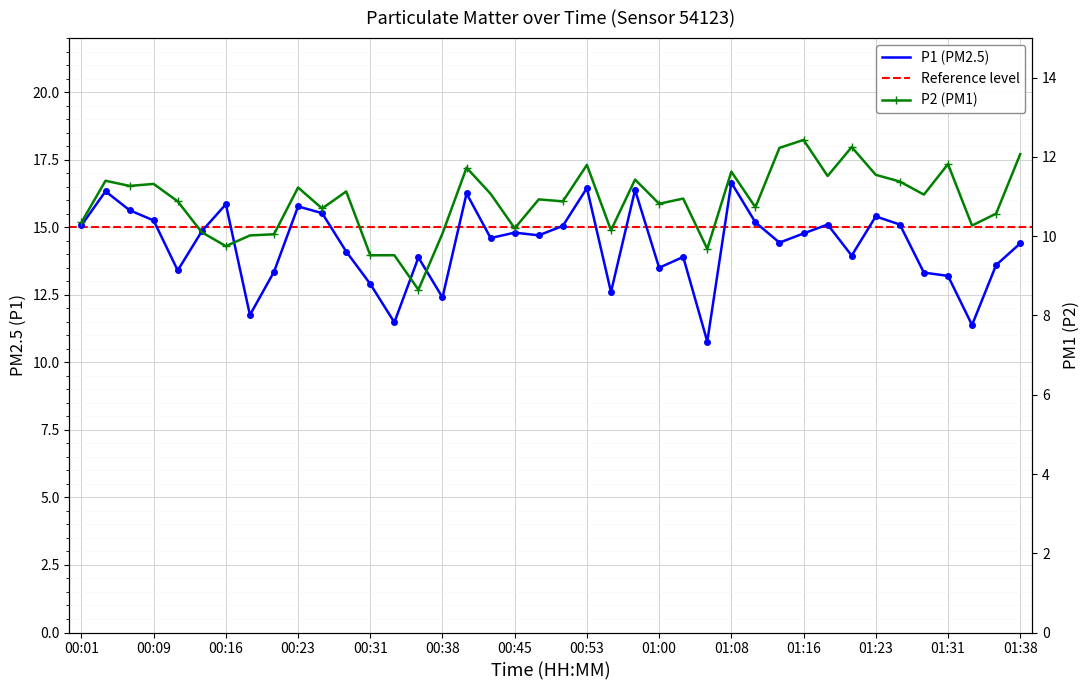

What is the spread (max minus min) of values at 01:26?

3.7